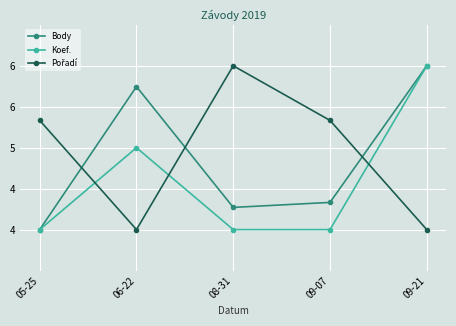

What is the label of the 2nd point from the left?

06-22